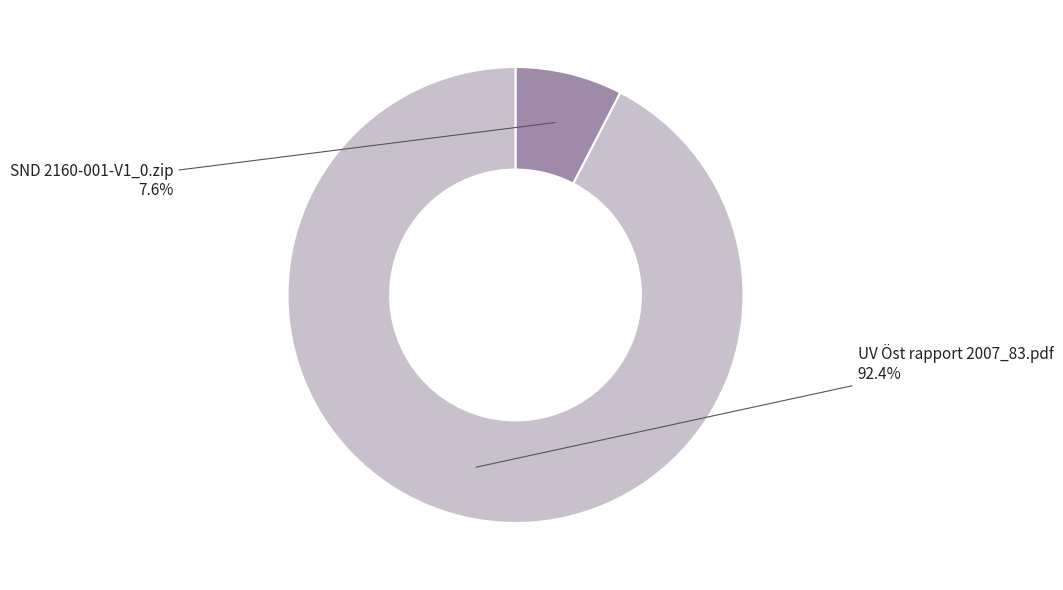

The UV Öst rapport 2007_83.pdf slice represents 92% of the pie. True or false?

True